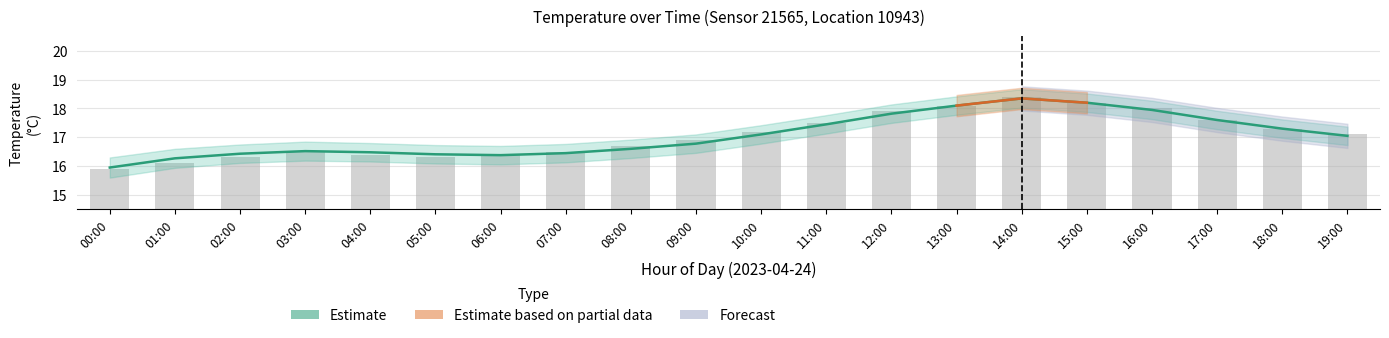

Between 07:00 and 19:00, which series saw the biggest shift?

Estimate